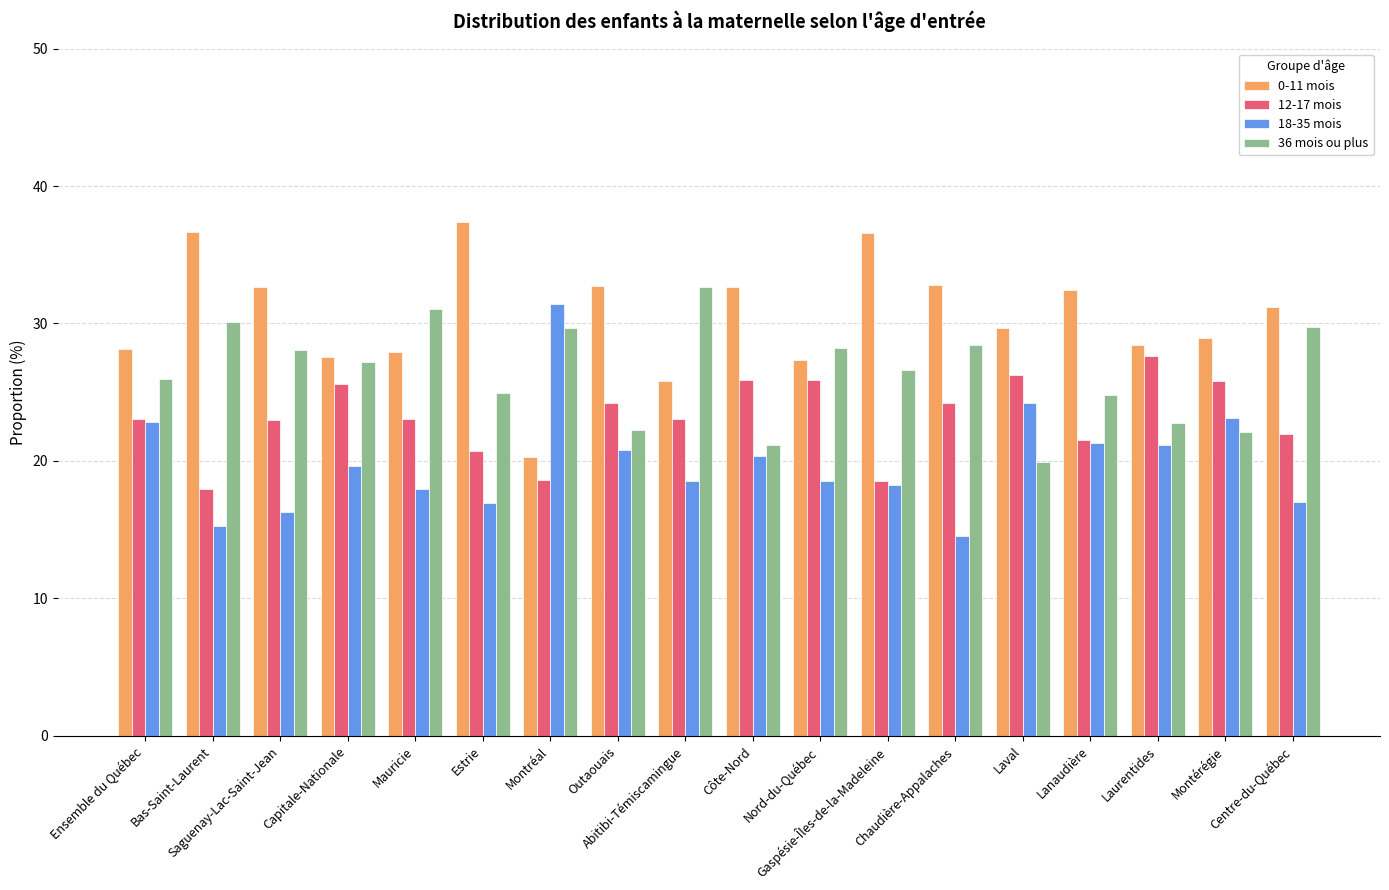

The 12-17 mois series shows 23.1 at Ensemble du Québec. True or false?

True